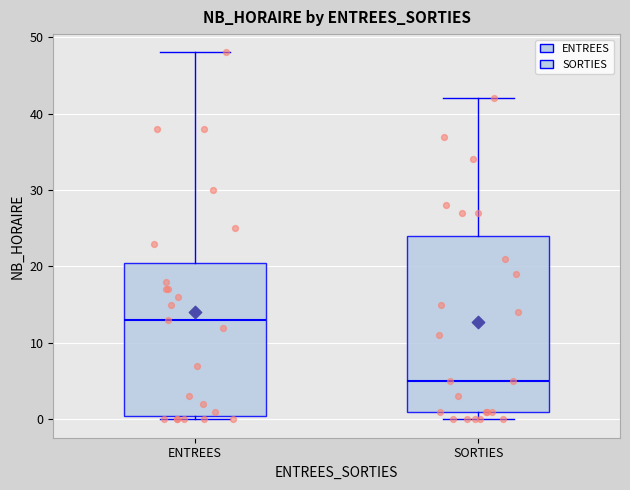

Reading left to right, read every box against the y-axis: the position of its median line, the range the box covers, and the ends of its whiskers. The values are not printed on the chart, so give them approximately, as read against the axis.

ENTREES: median 13, box 1 to 21, whiskers 0 to 48
SORTIES: median 5, box 1 to 24, whiskers 0 to 42